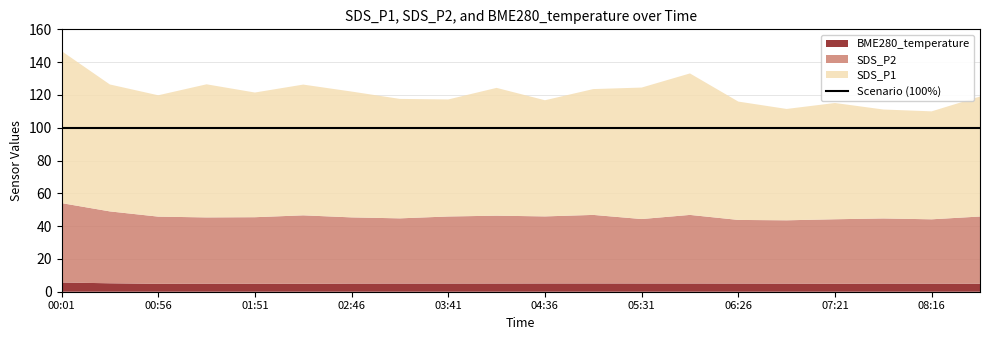

Where is BME280_temperature nearest to the value 5?

01:23